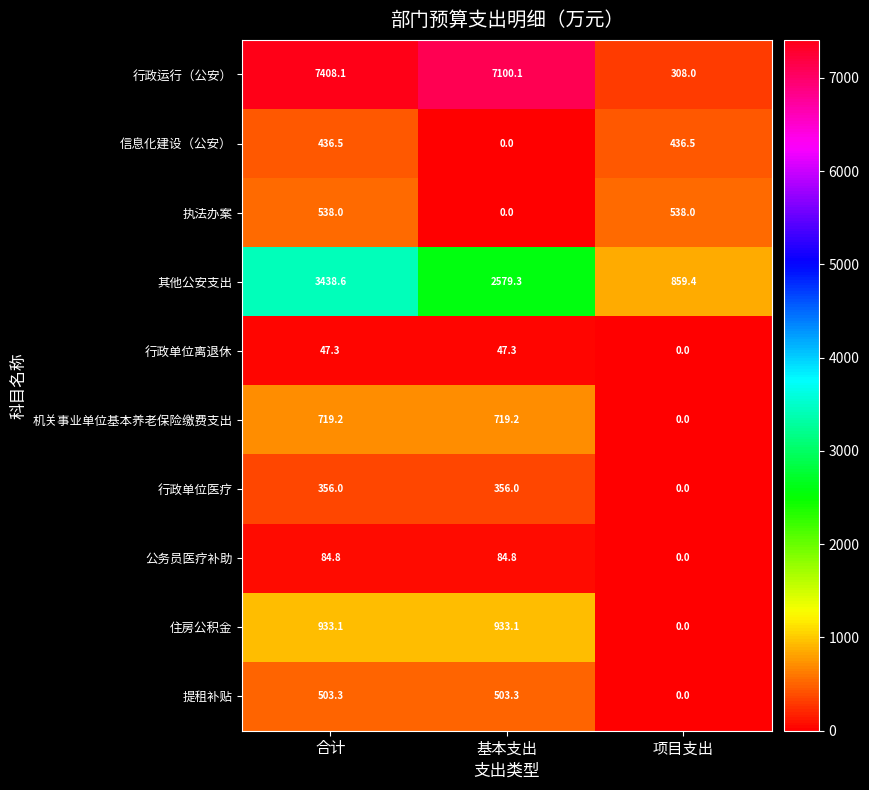

Reading left to right, what are all the values shown in this chart?

行政运行（公安）: 合计=7408.1	基本支出=7100.1	项目支出=308.0
信息化建设（公安）: 合计=436.5	基本支出=0.0	项目支出=436.5
执法办案: 合计=538.0	基本支出=0.0	项目支出=538.0
其他公安支出: 合计=3438.6	基本支出=2579.3	项目支出=859.4
行政单位离退休: 合计=47.3	基本支出=47.3	项目支出=0.0
机关事业单位基本养老保险缴费支出: 合计=719.2	基本支出=719.2	项目支出=0.0
行政单位医疗: 合计=356.0	基本支出=356.0	项目支出=0.0
公务员医疗补助: 合计=84.8	基本支出=84.8	项目支出=0.0
住房公积金: 合计=933.1	基本支出=933.1	项目支出=0.0
提租补贴: 合计=503.3	基本支出=503.3	项目支出=0.0